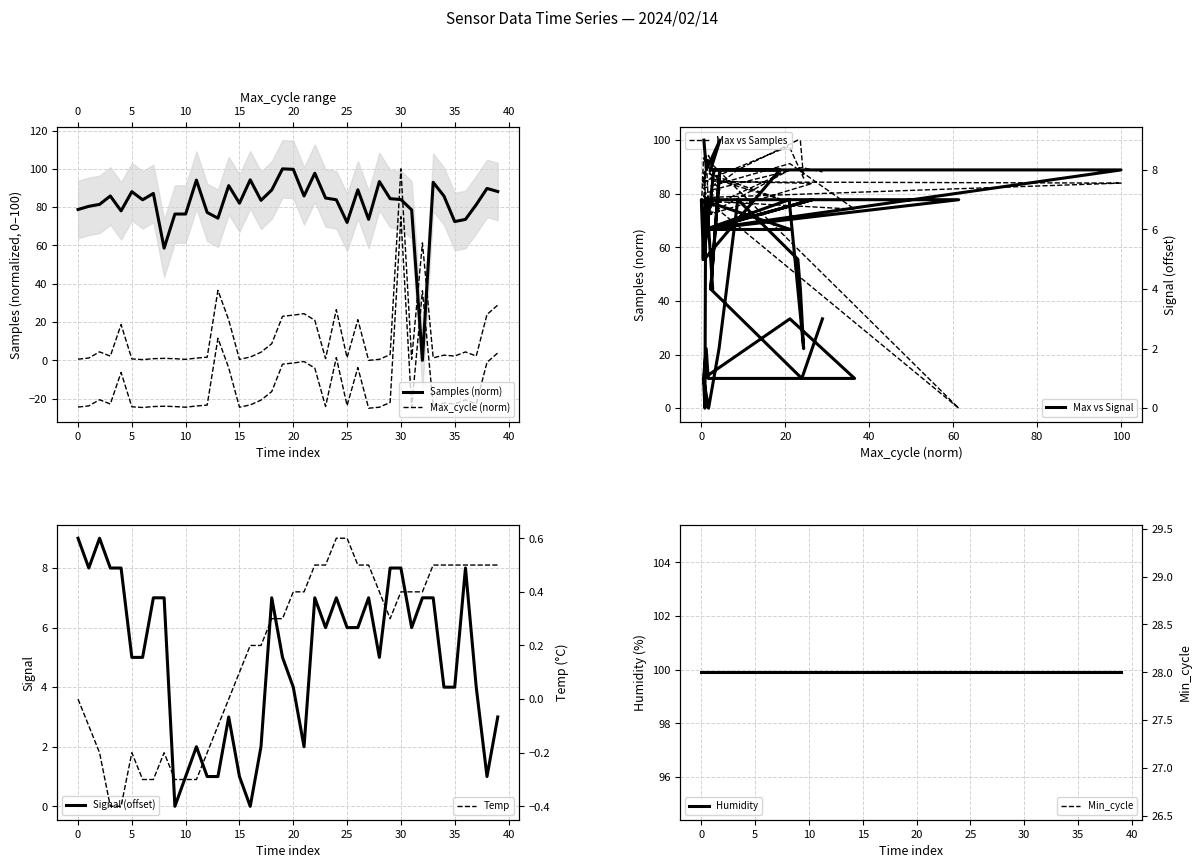

Where does the Signal series first go above 6?

00:00